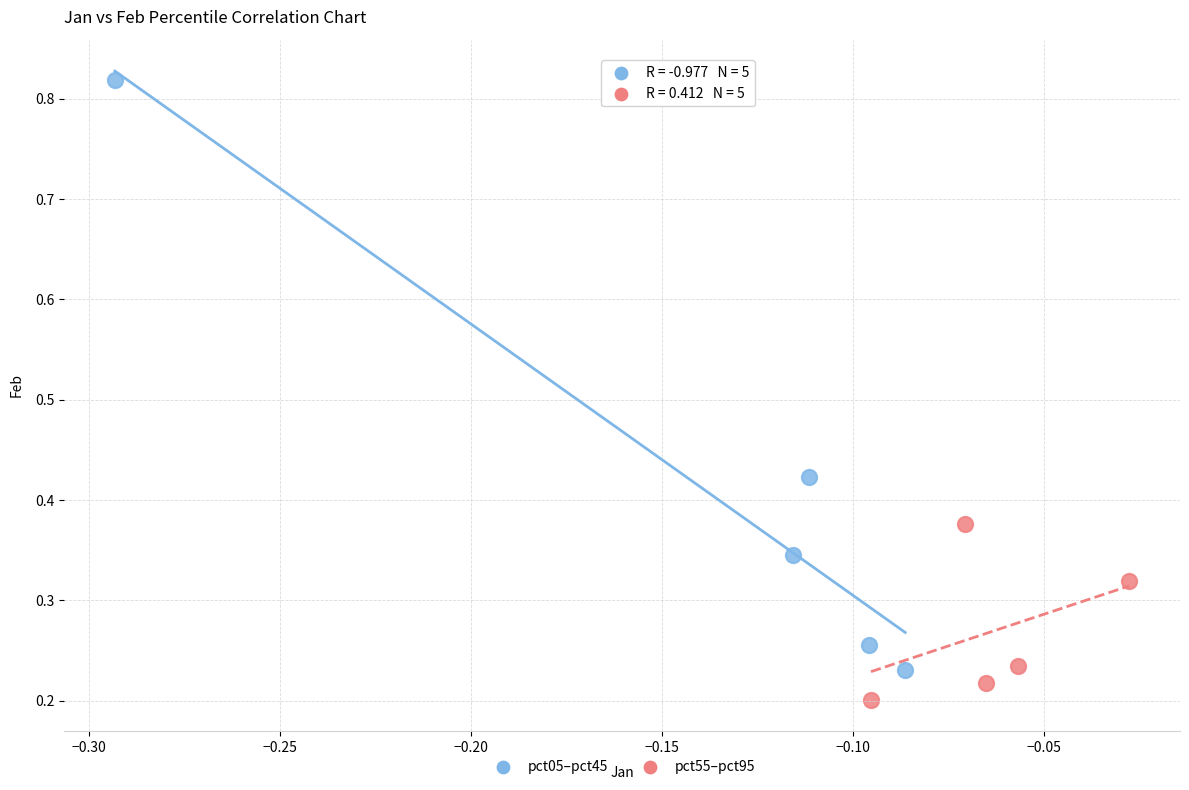

Which series reaches the minimum Y coordinate?

pct55–pct95